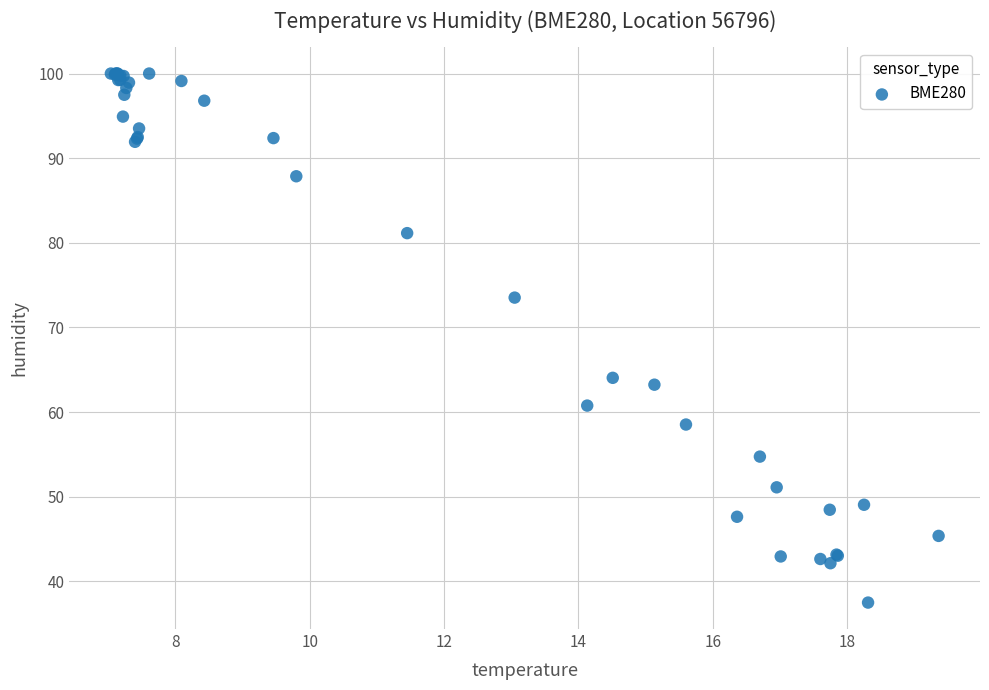

What Y value in the scatter plot is closest to 68?

64.0